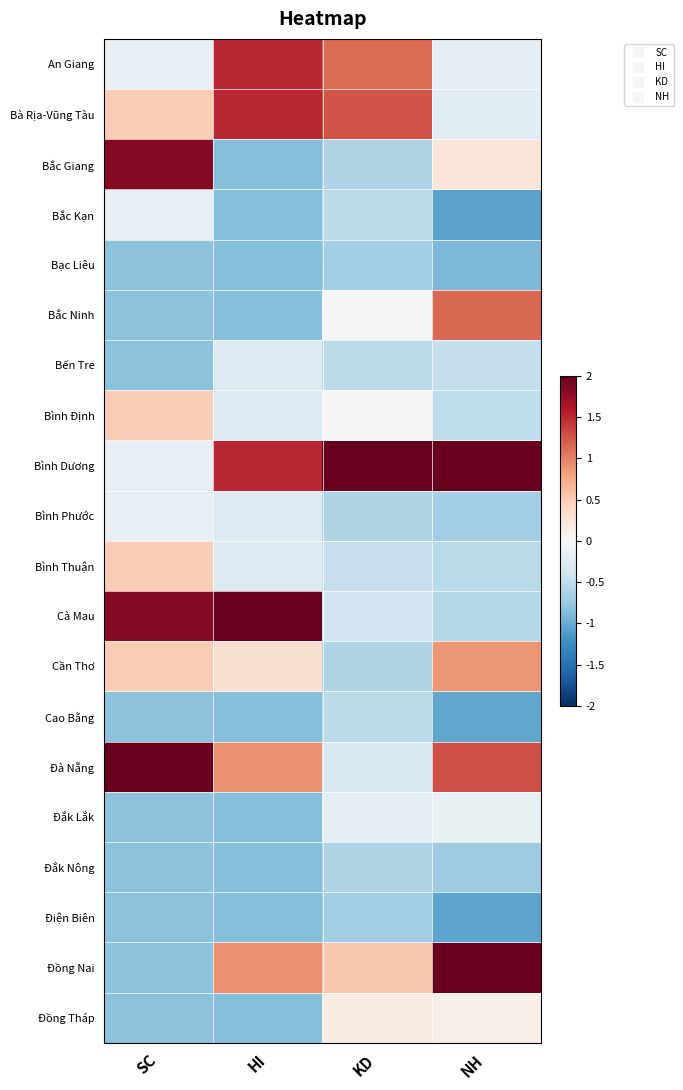

Which series changed the most between KD and NH?

Đồng Nai